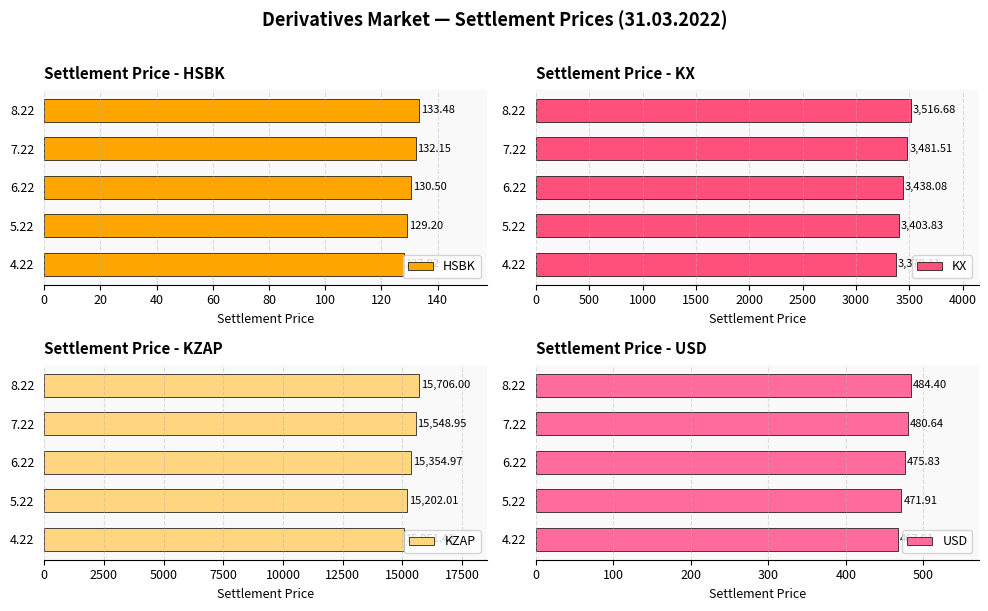

Is the value of USD at 0 greater than the value of HSBK at 20?

Yes